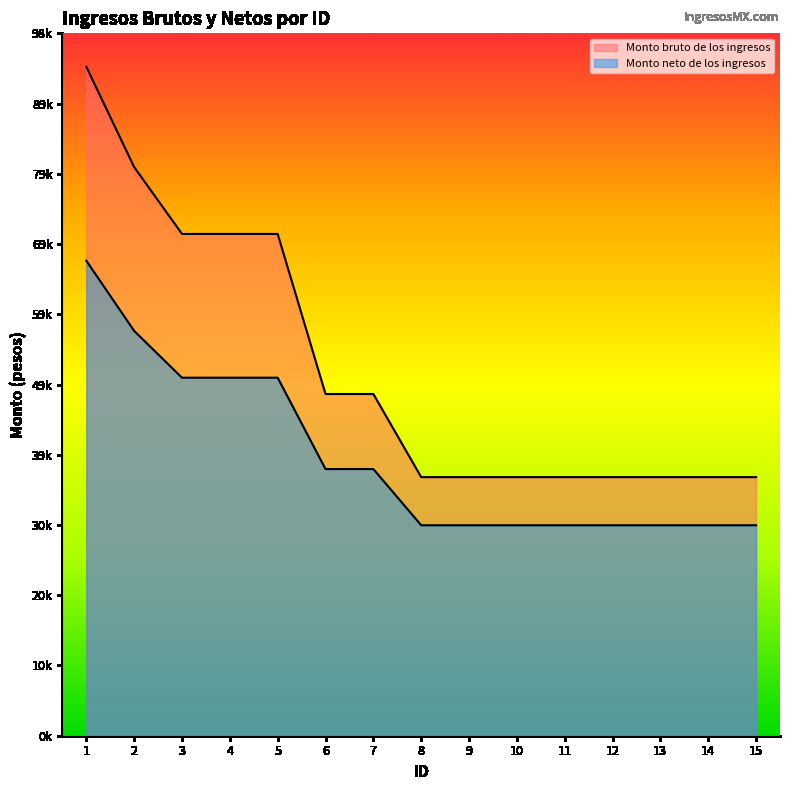

True or false: Monto bruto de los ingresos and Monto neto de los ingresos intersect in this chart.

False